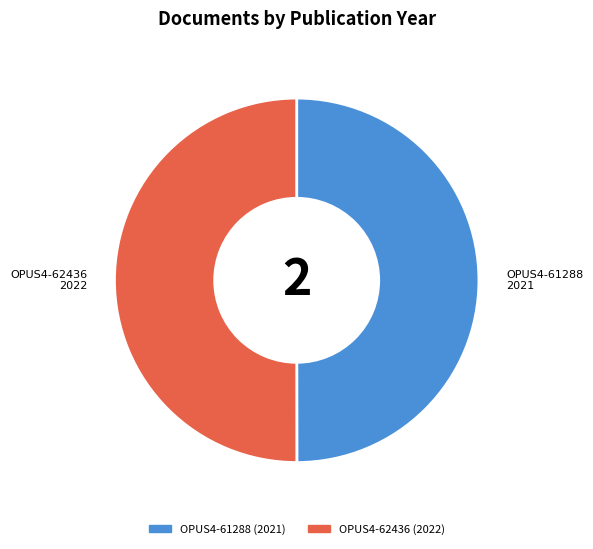

How many segments does this pie chart have?

2